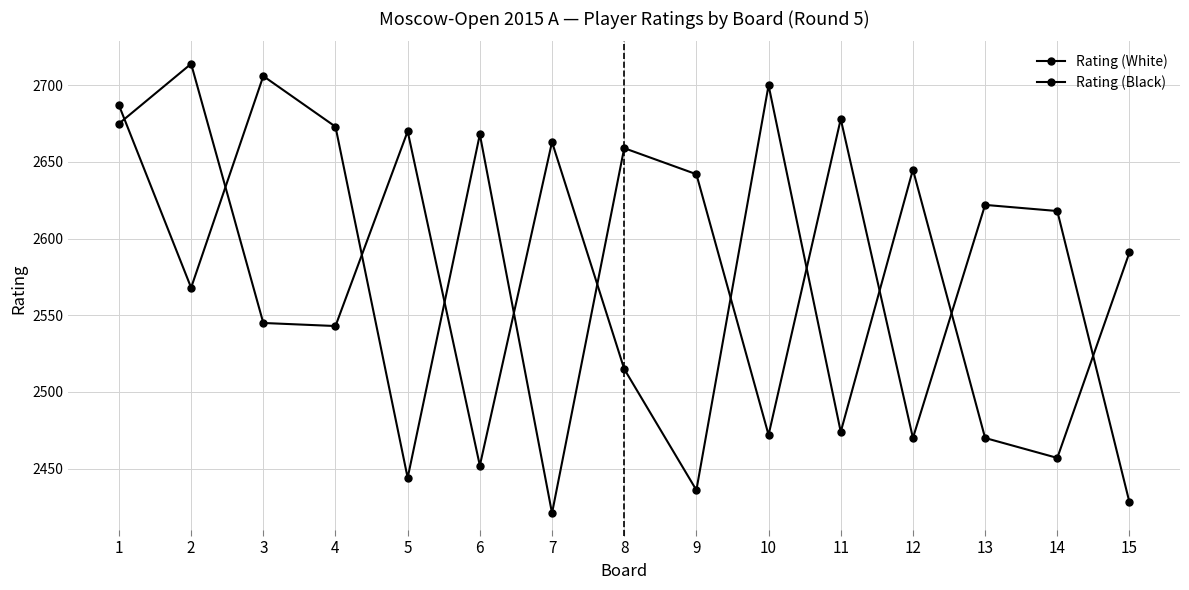

How many categories are shown in the chart?

15